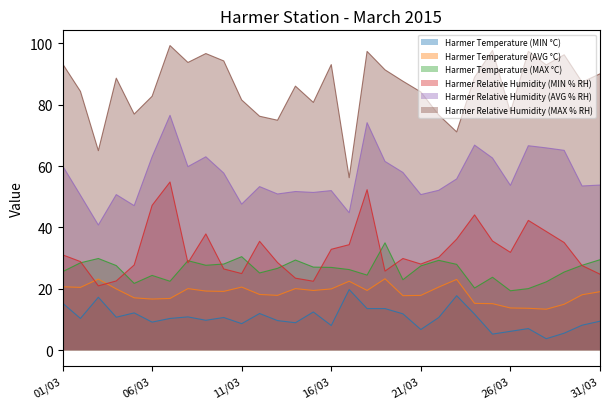

What is the label of the 20th point from the left?

20/03